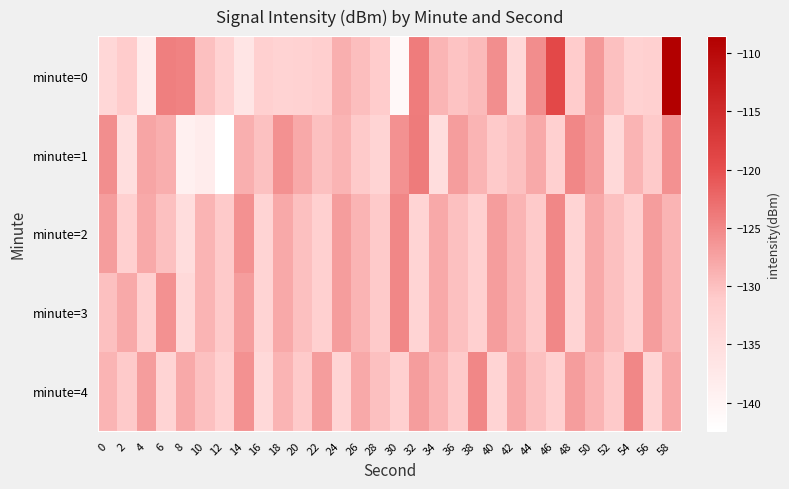

Which series has the widest spread of values?

minute=0